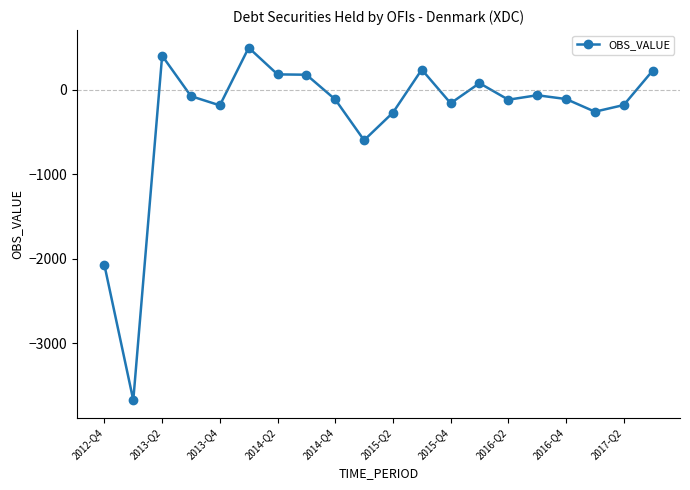

How many data points are less than -110?

10